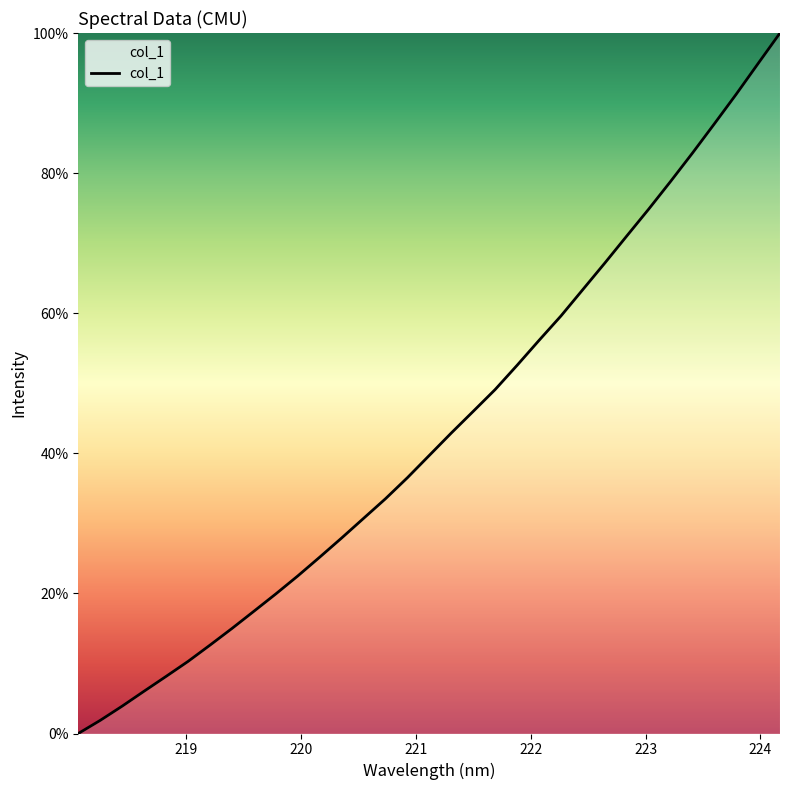

What is the greatest value displayed?

100.0